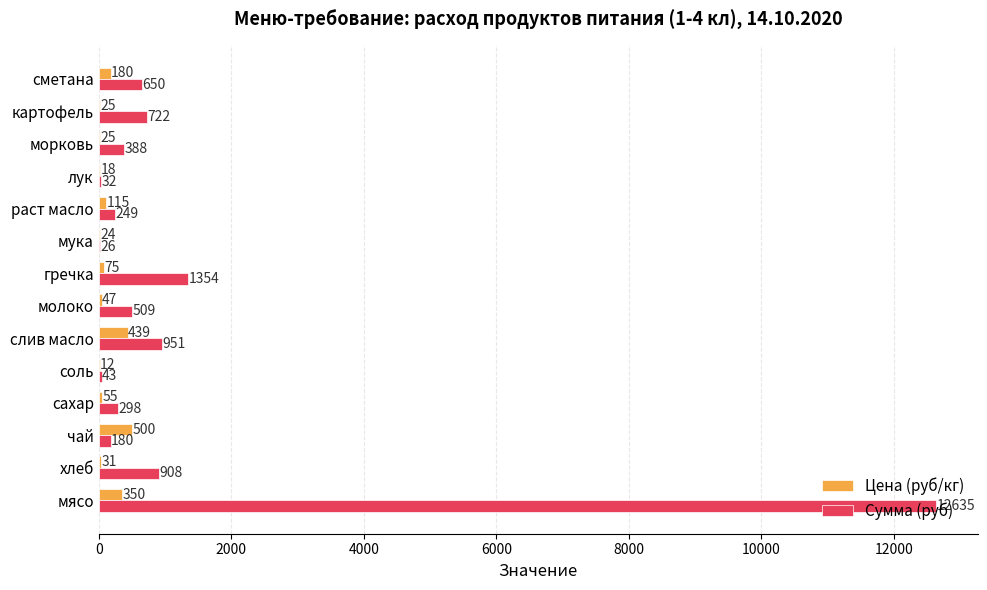

What is the sum of the Цена (руб/кг) values at чай and мука?

524.0